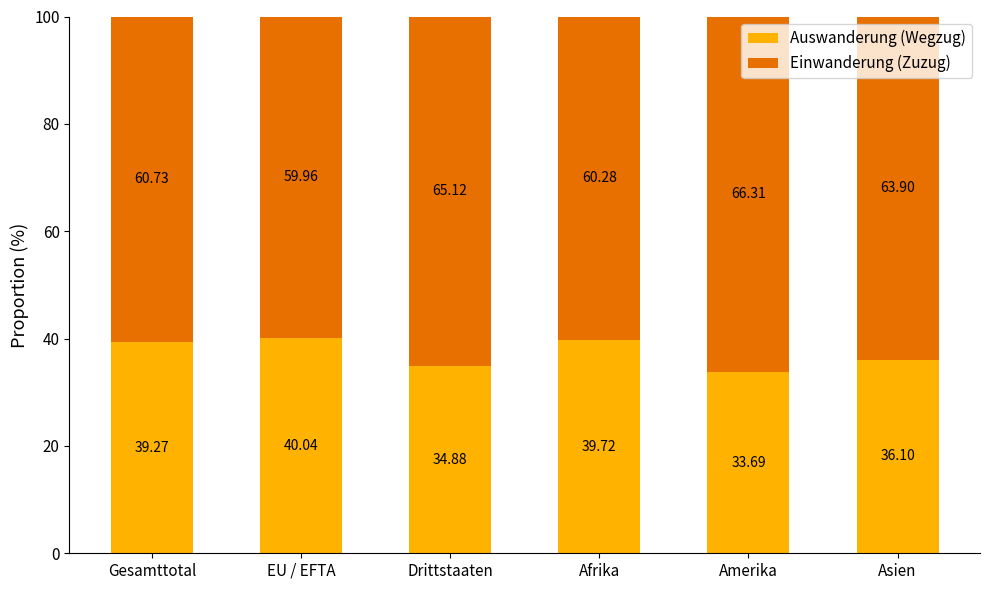

How many bars are there in total?

6